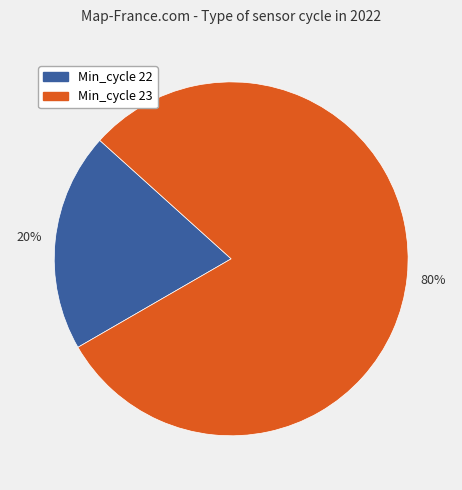

To the nearest percent, what is the difference between the largest and smallest slice percentages?

60%